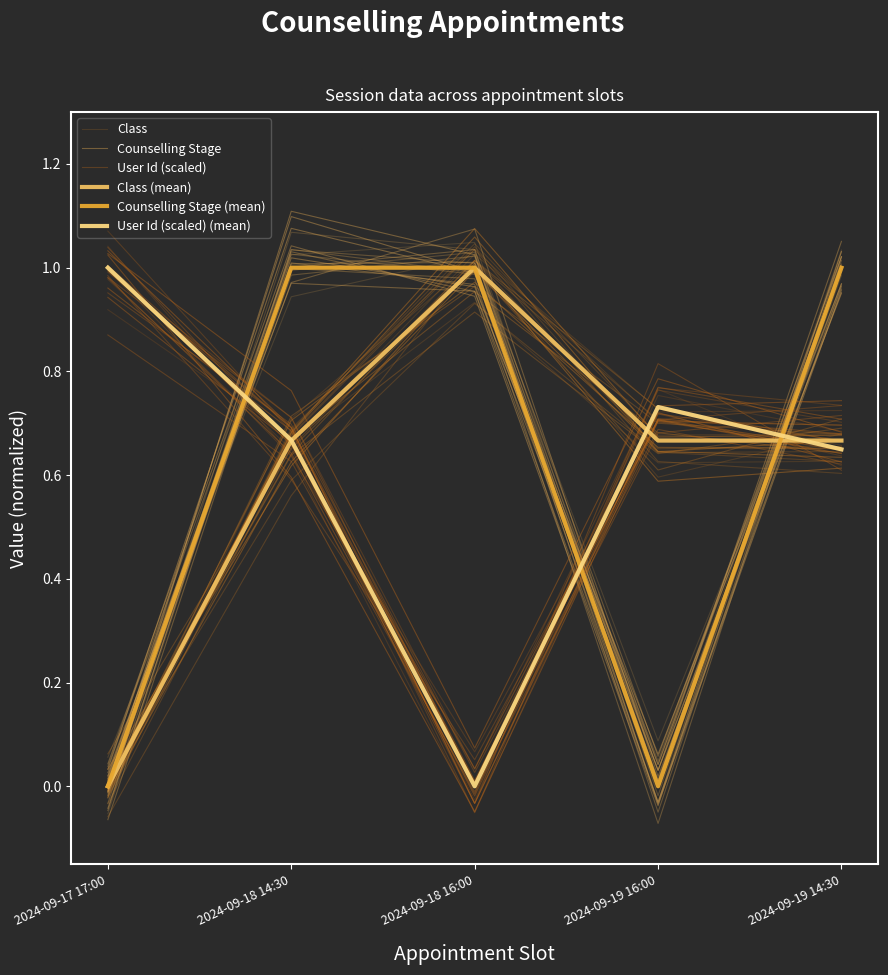

What is the difference between the maximum and minimum values in the Class (mean) series?

1.0